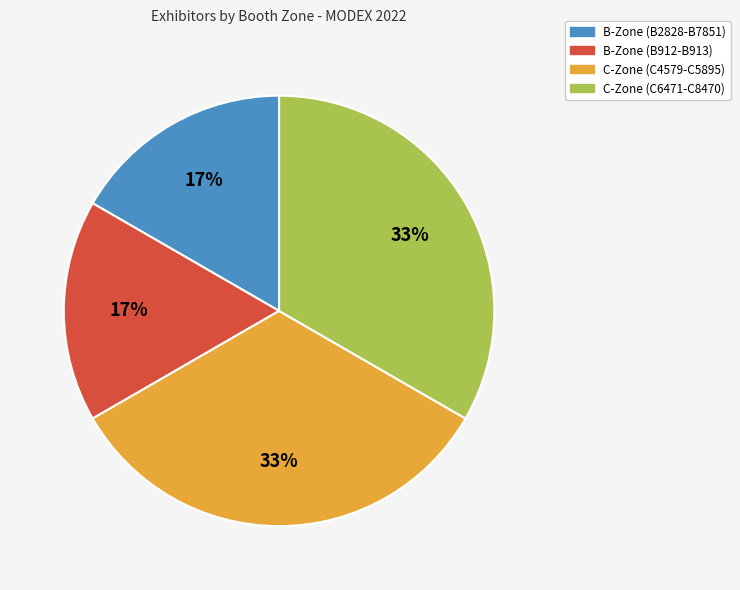

The B-Zone (B912-B913) slice represents 17% of the pie. True or false?

True